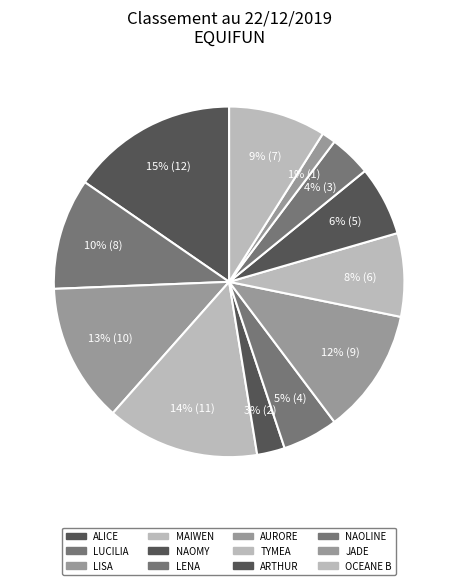

Is there any slice that represents more than half of the pie?

No